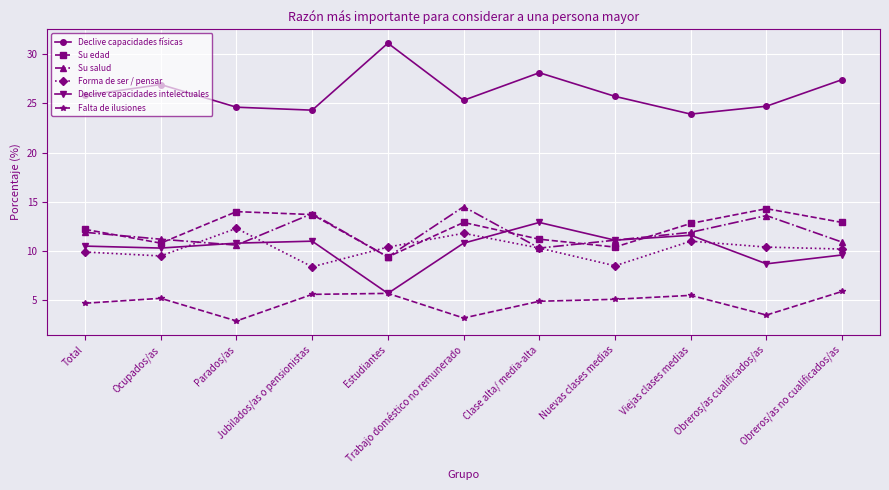

Which series has the largest total across all categories?

Declive capacidades físicas